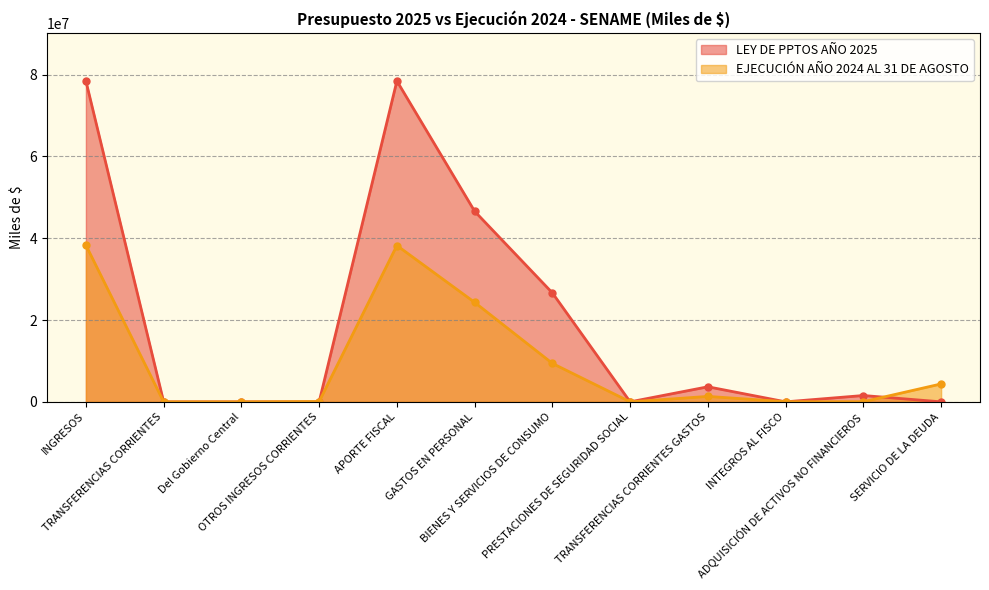

List the series in order of their overall mean, lowest first.

EJECUCIÓN AÑO 2024 AL 31 DE AGOSTO, LEY DE PPTOS AÑO 2025